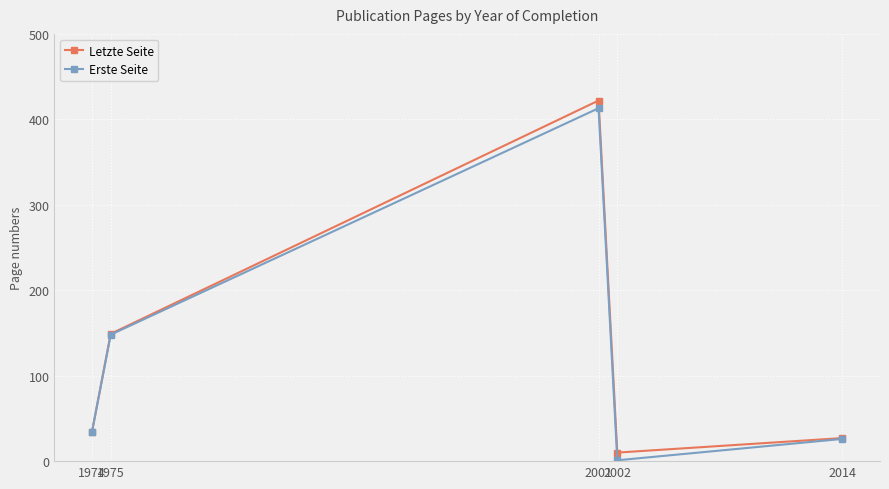

What are all the series names shown in the legend?

Letzte Seite, Erste Seite